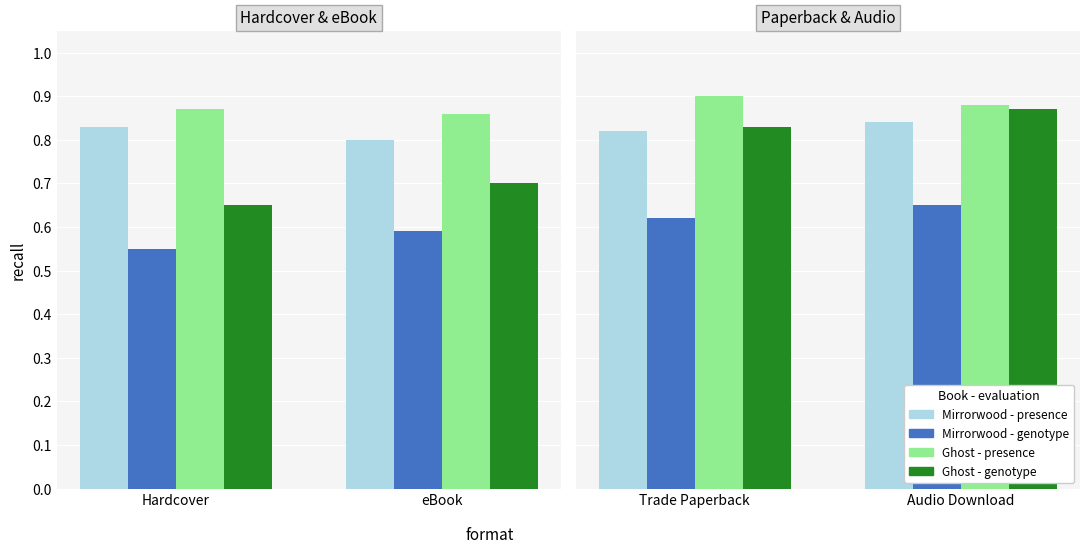

Which series changed the most between Trade Paperback and Audio Download?

Ghost - genotype